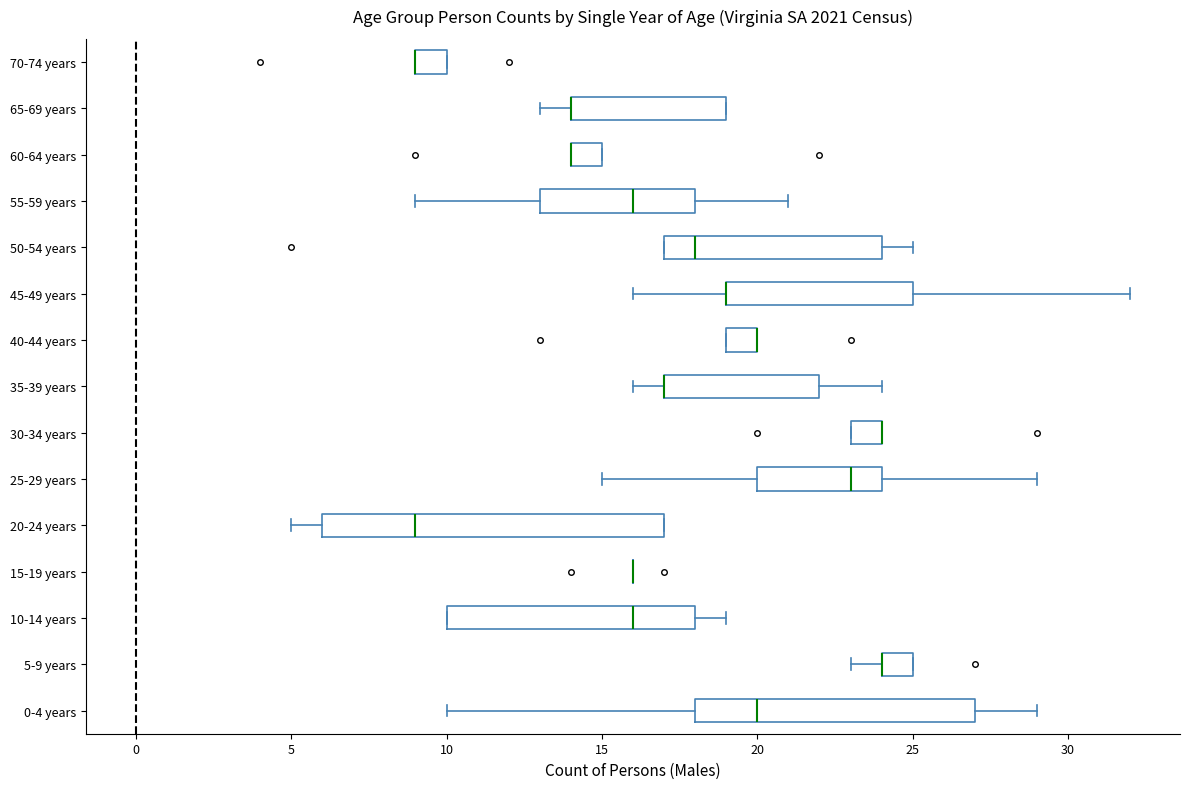

Where is the left edge of the box for 30-34 years on the x-axis? The values are not printed on the chart, so give them approximately, as read against the axis.

23